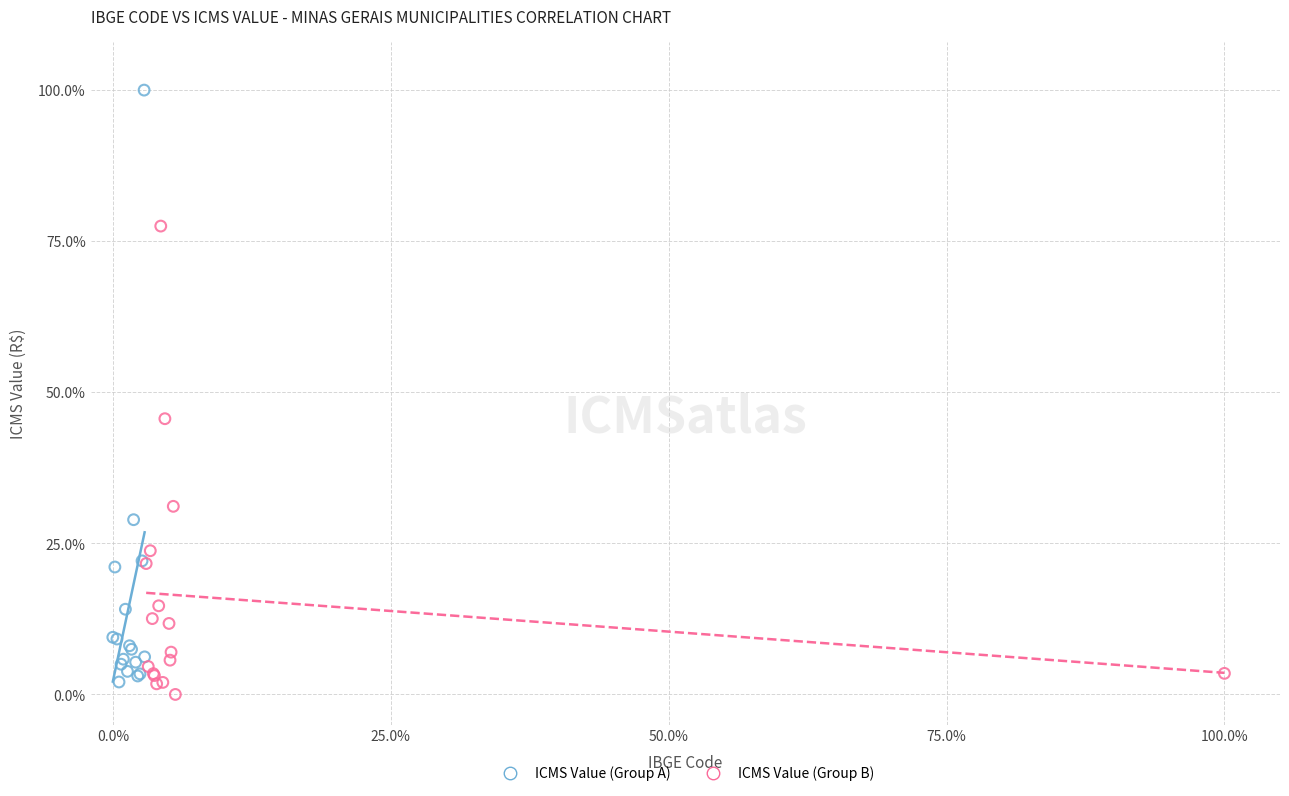

Which series has the largest Y range (max minus min)?

ICMS Value (Group A)